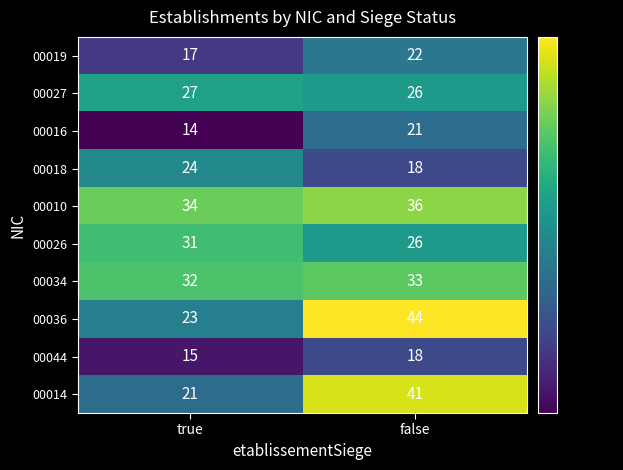

Reading left to right, what are all the values shown in this chart?

00019: 17	22
00027: 27	26
00016: 14	21
00018: 24	18
00010: 34	36
00026: 31	26
00034: 32	33
00036: 23	44
00044: 15	18
00014: 21	41